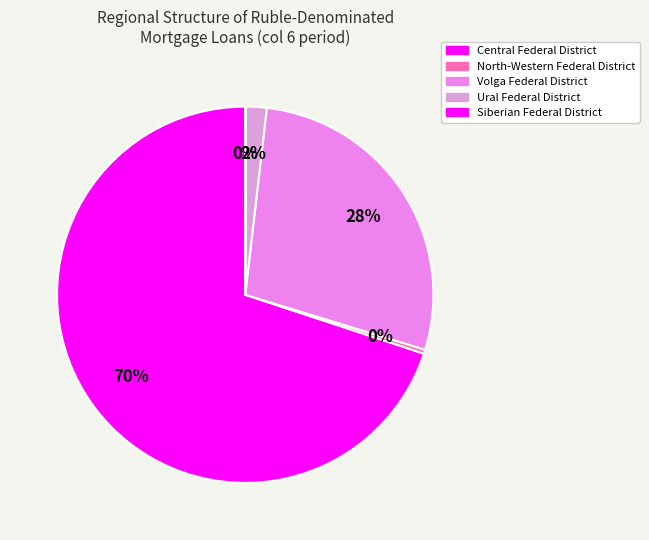

What is the largest slice in the pie chart?

Central Federal District